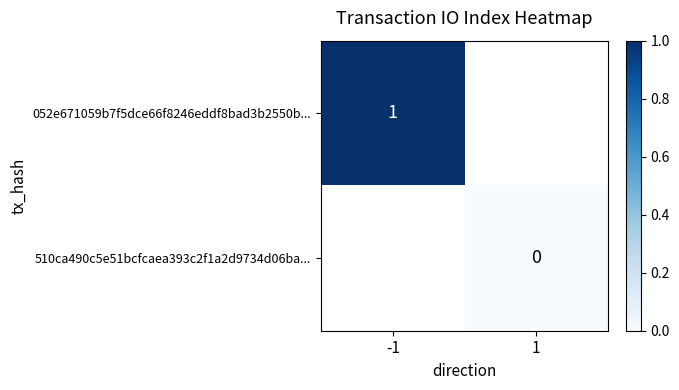

Is the value of 510ca490c5e51bcfcaea393c2f1a2d9734d06ba... at 1 greater than the value of 052e671059b7f5dce66f8246eddf8bad3b2550b... at -1?

No